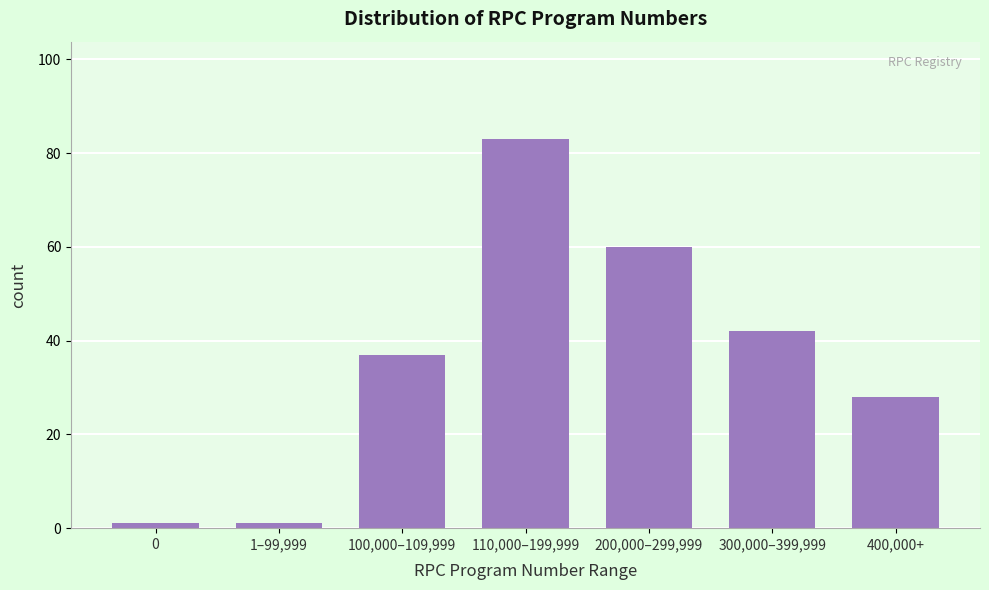

Reading left to right, what are all the values shown in this chart?

0=1	1–99,999=1	100,000–109,999=37	110,000–199,999=83	200,000–299,999=60	300,000–399,999=42	400,000+=28